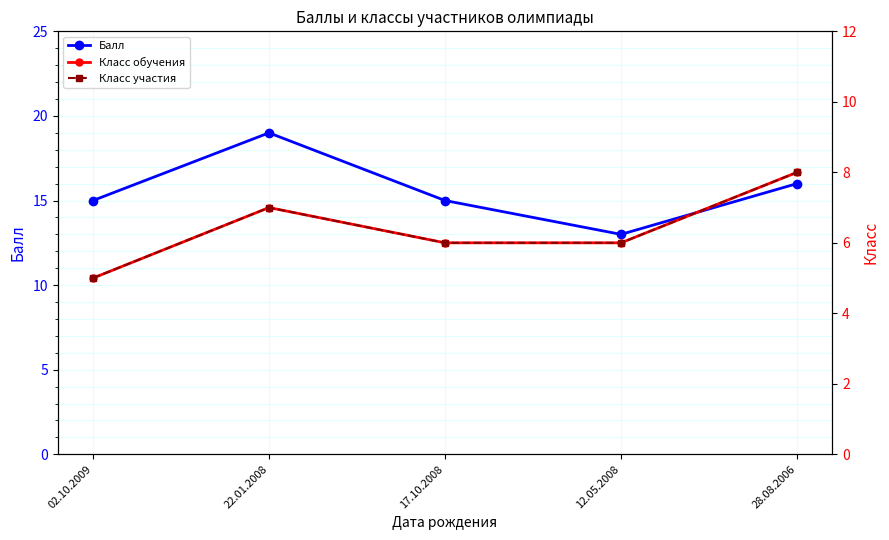

Between 22.01.2008 and 12.05.2008, which is larger?

22.01.2008